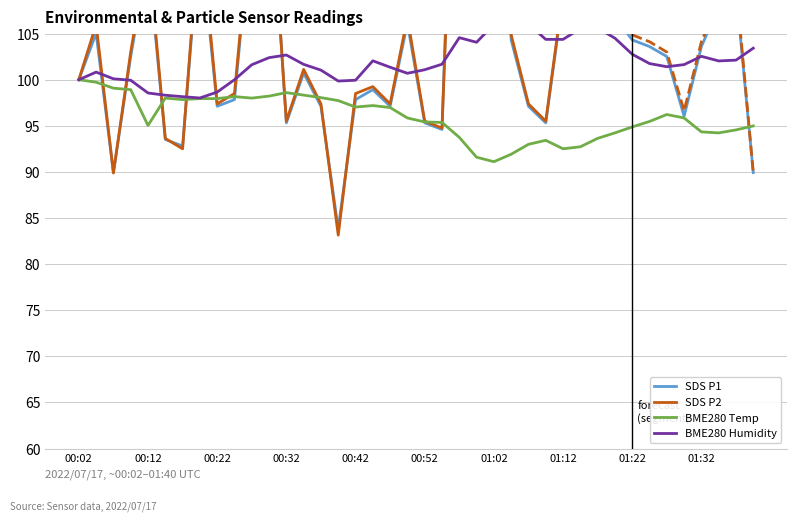

What position from the right is 00:54?

19